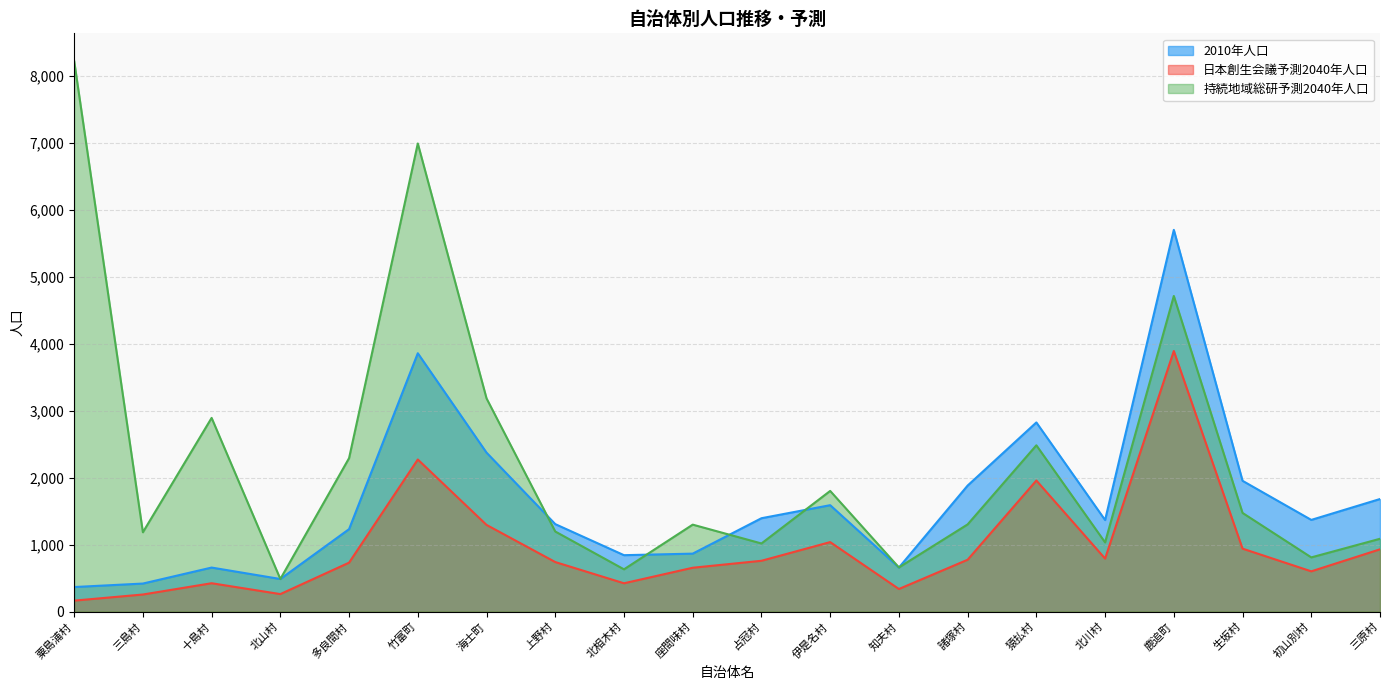

Which series has the widest spread of values?

持続地域総研予測2040年人口